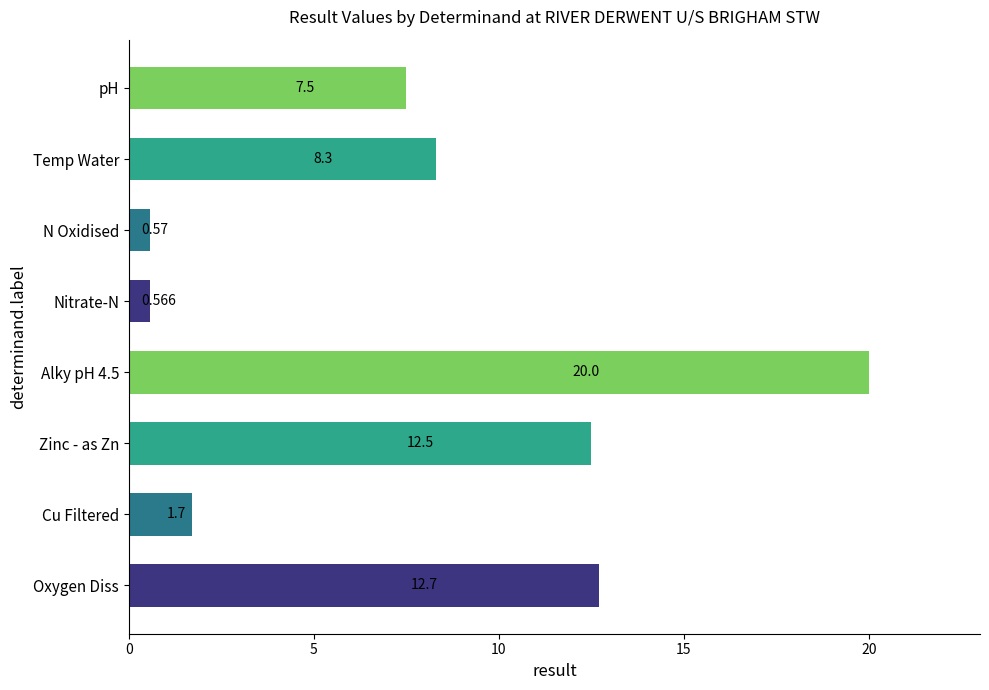

What is the difference between the second highest and minimum values?

12.1